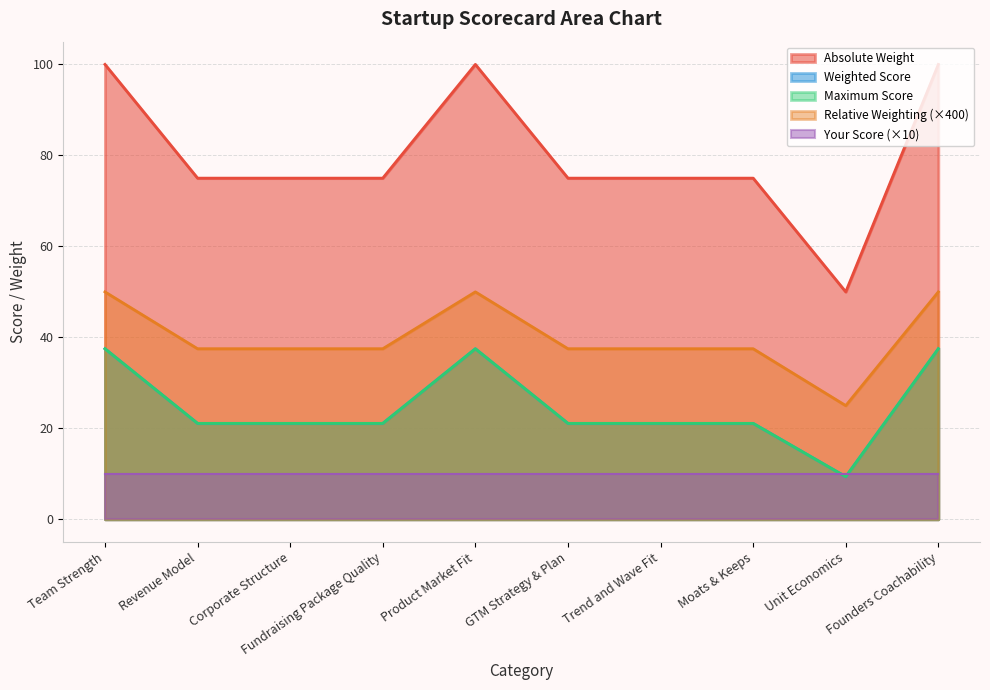

Which label corresponds to the smallest value in the chart?

Unit Economics